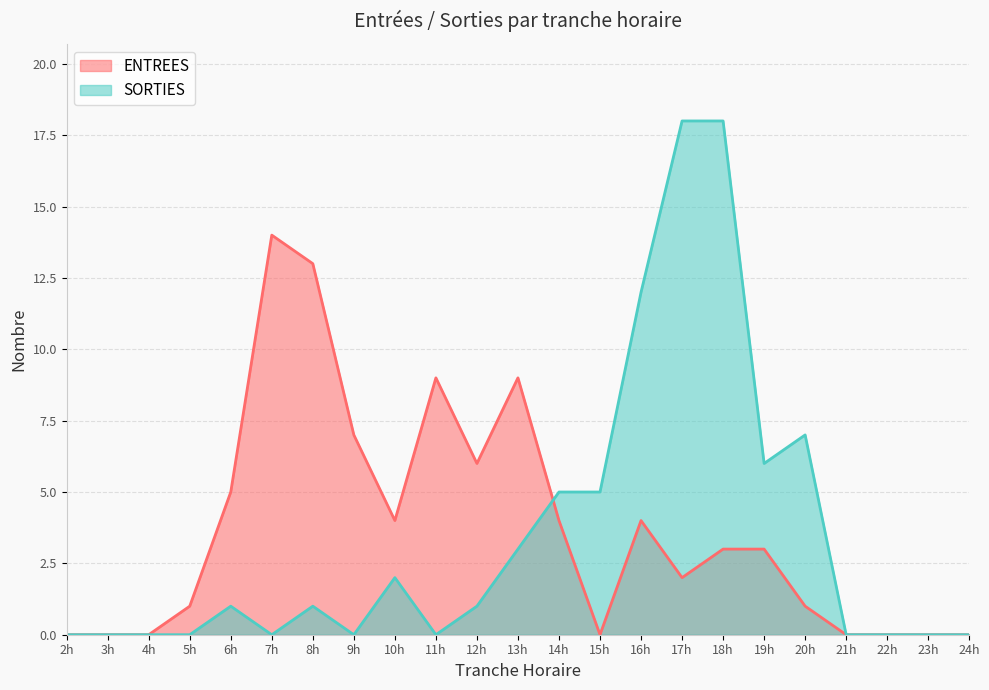

Reading left to right, extract all data points from this chart.

ENTREES: 0	0	0	1	5	14	13	7	4	9	6	9	4	0	4	2	3	3	1	0	0	0	0
SORTIES: 0	0	0	0	1	0	1	0	2	0	1	3	5	5	12	18	18	6	7	0	0	0	0